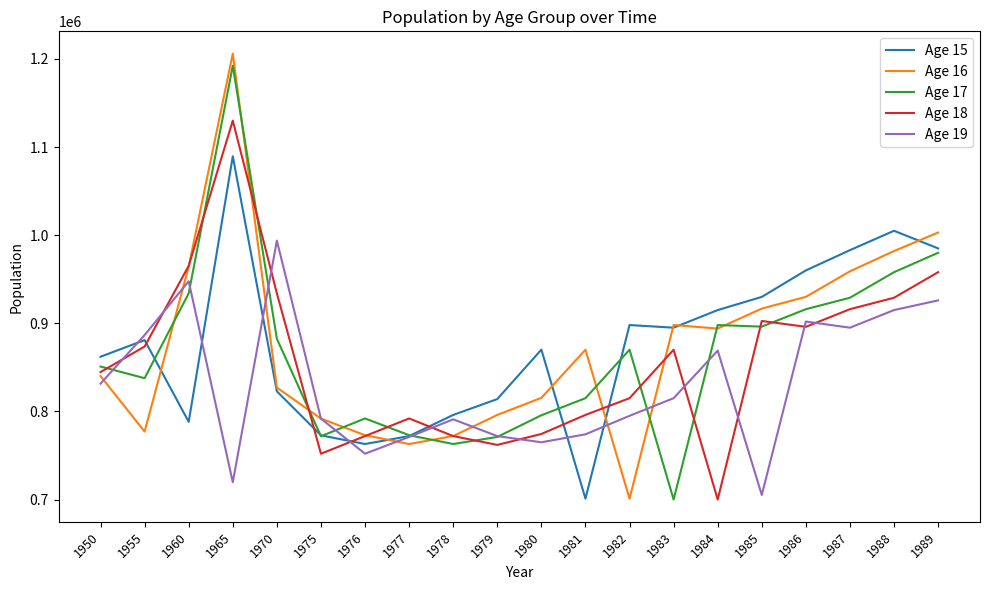

True or false: Age 15 has a value of 796000 at 1978.

True